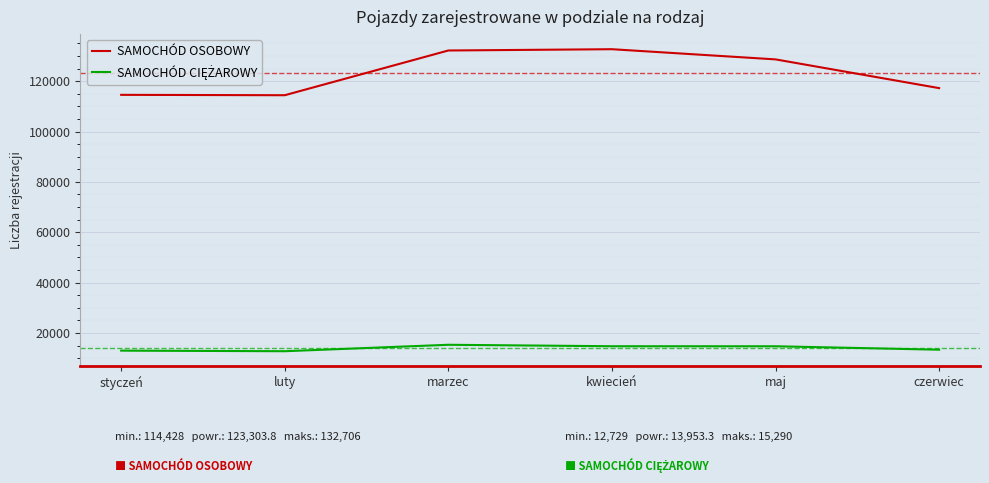

How many categories are shown in the chart?

6